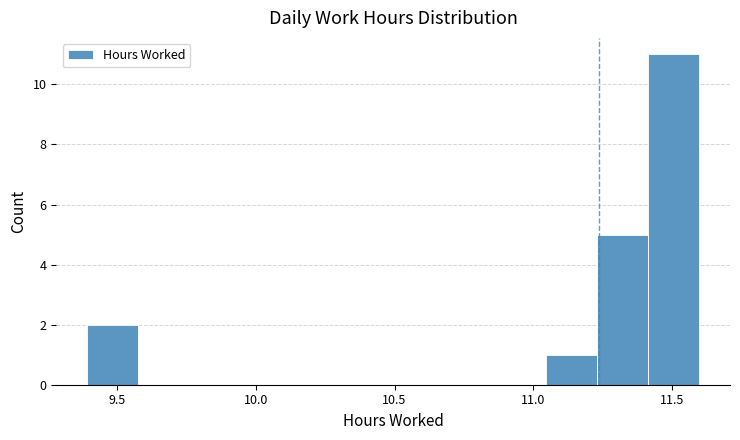

Read against the x-axis, roughly where is the centre of the tallest bar?

11.50